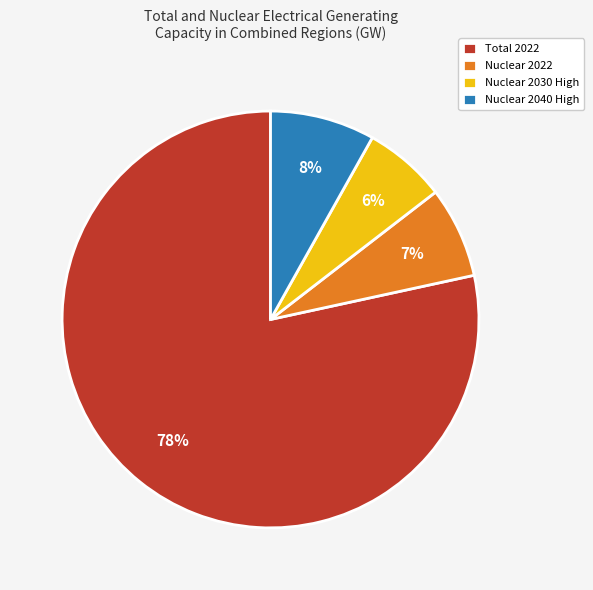

Is it true that Nuclear 2022 is 1% of the pie?

False